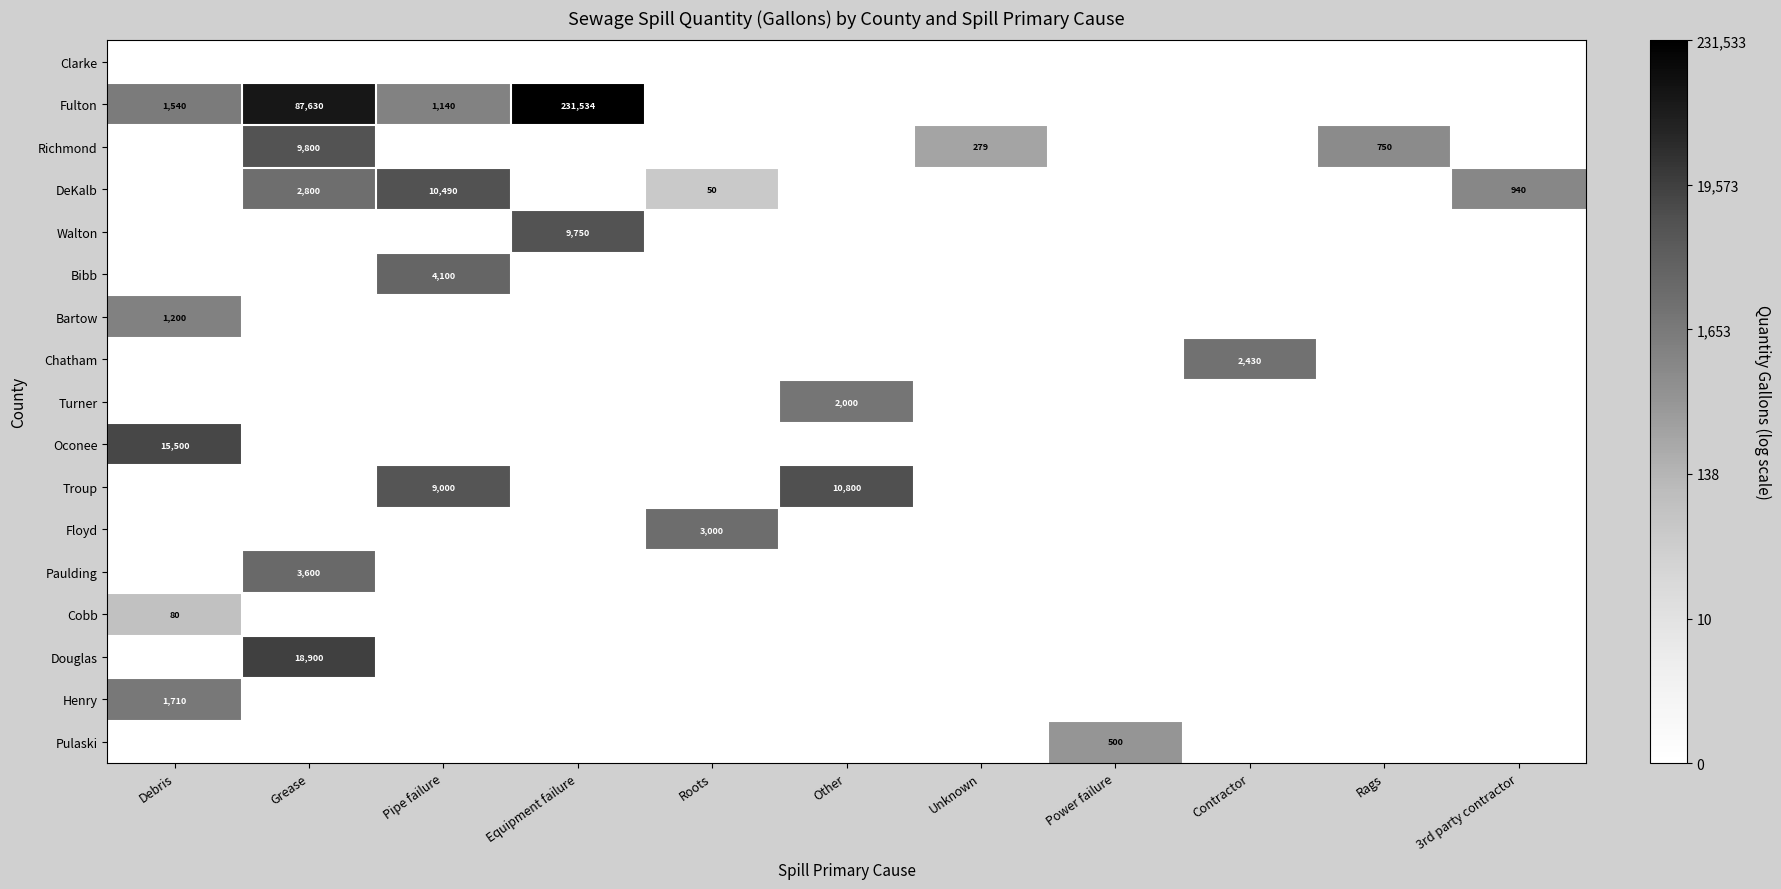

True or false: Henry has a value of 1710 at Debris.

True